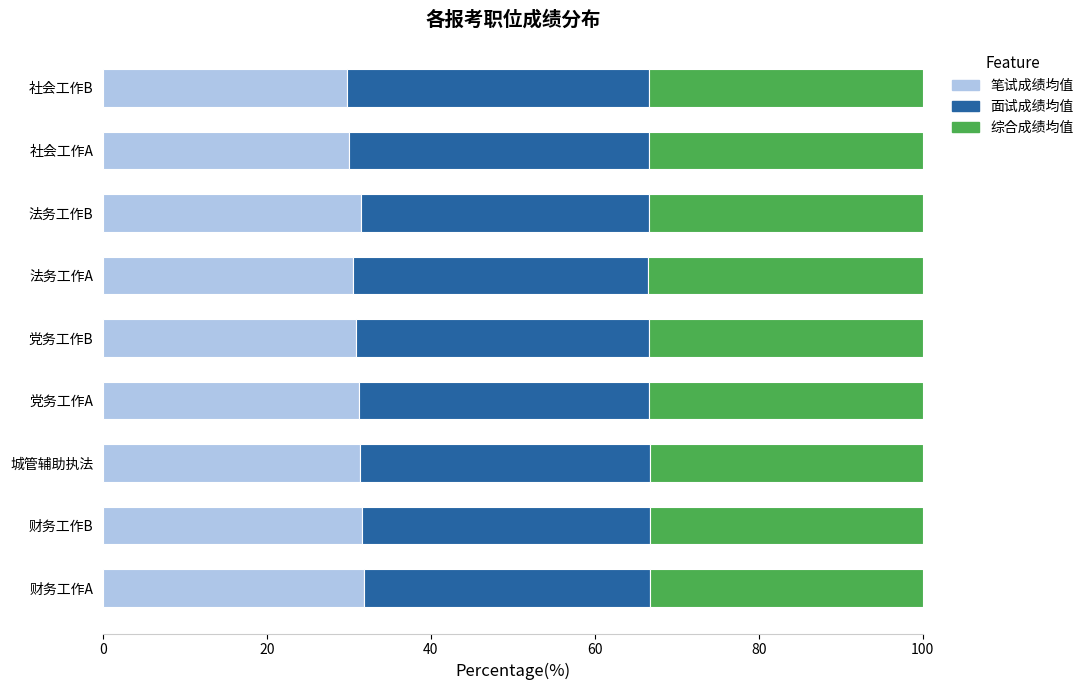

Is it true that 笔试成绩均值 equals 20.7 at 党务工作B?

False